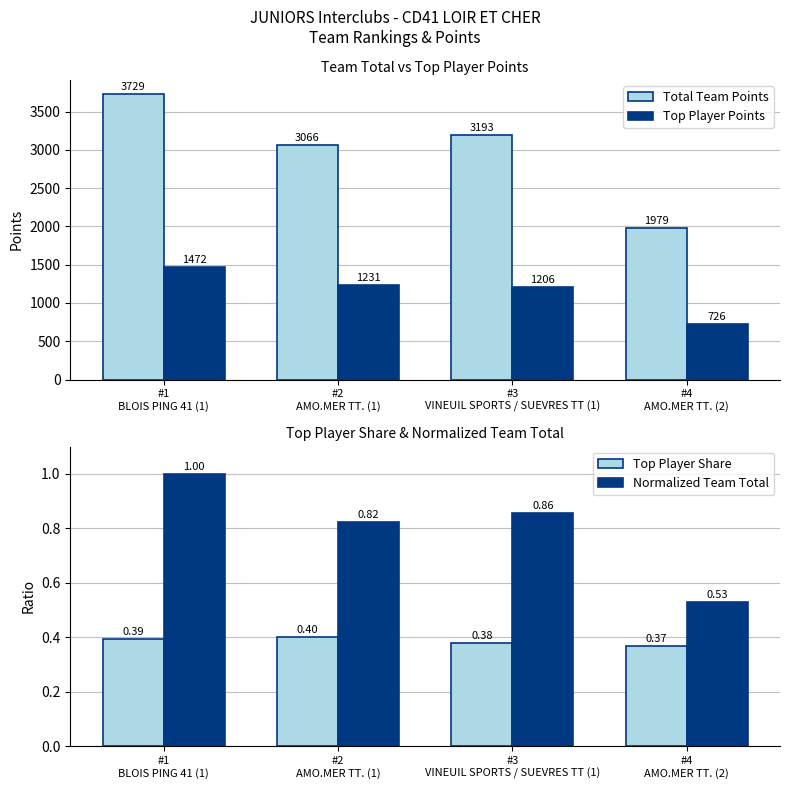

Which has a higher value, #2
AMO.MER TT. (1) or #1
BLOIS PING 41 (1)?

#1
BLOIS PING 41 (1)